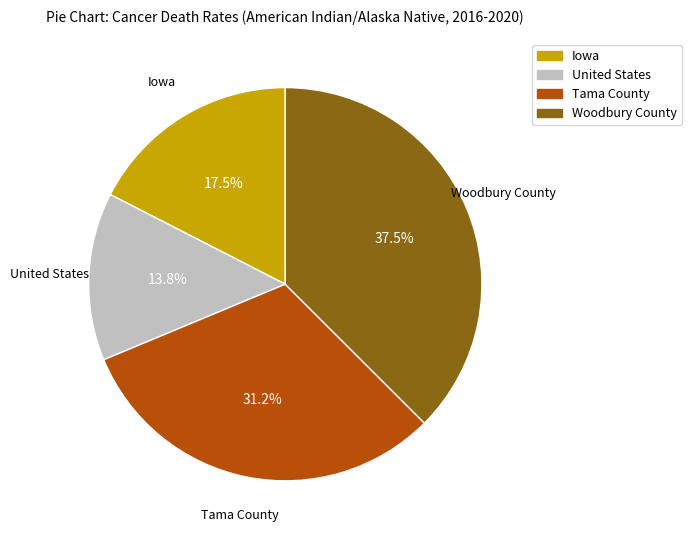

True or false: Tama County accounts for 31% of the total.

True